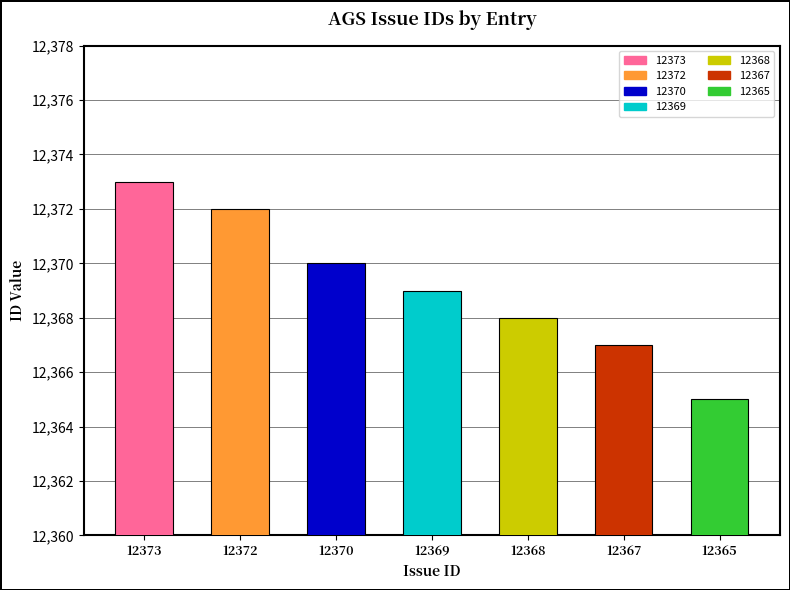

What is the ratio of the value at 12367 to the value at 12370?

1.0